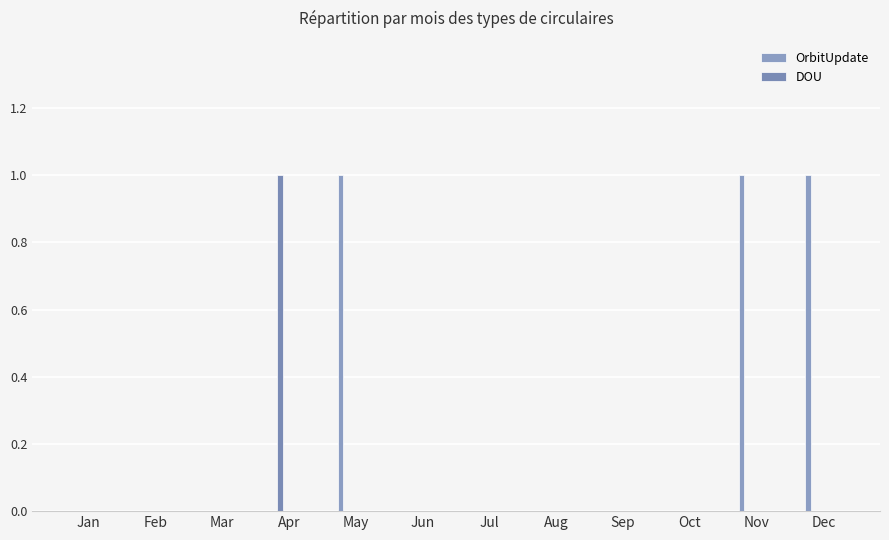

Which series has the widest spread of values?

OrbitUpdate